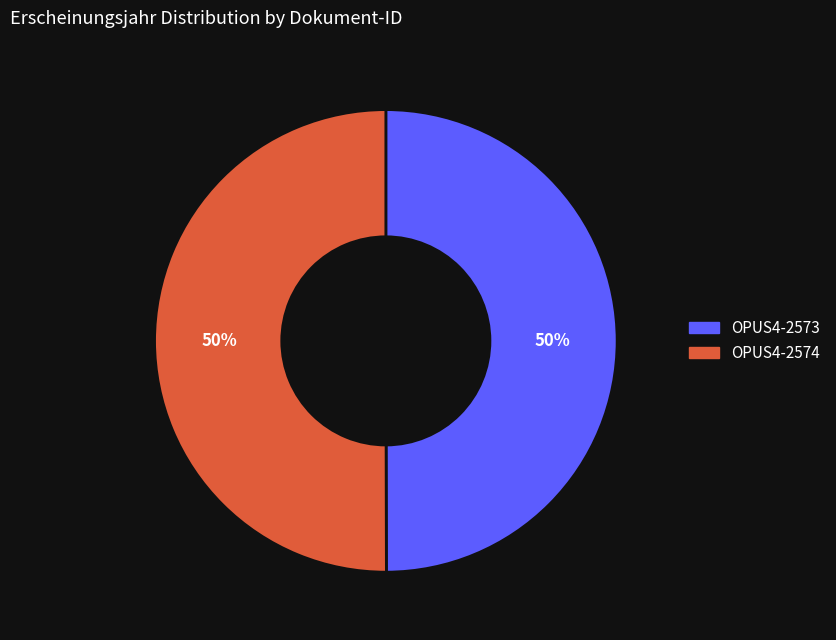

To the nearest percent, what is the combined percentage of OPUS4-2573 and OPUS4-2574?

100%